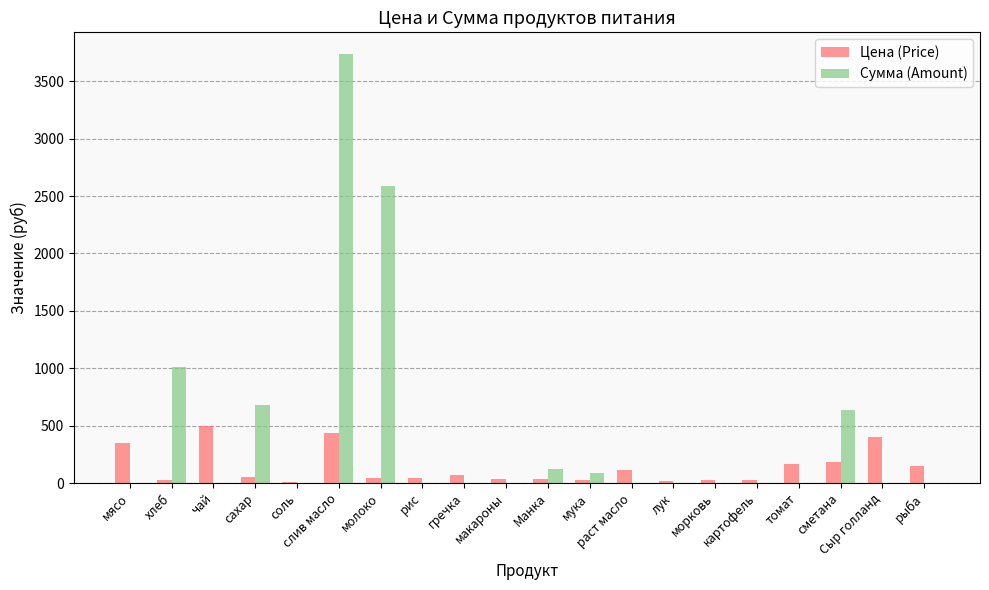

Which series has the largest total across all categories?

Сумма (Amount)